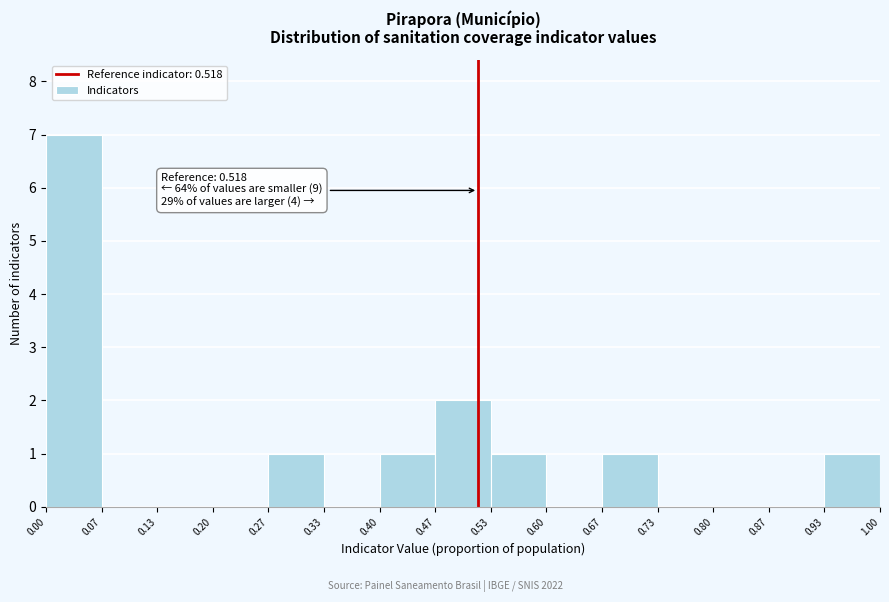

Which range on the x-axis has the tallest bar?

0.00 to 0.07